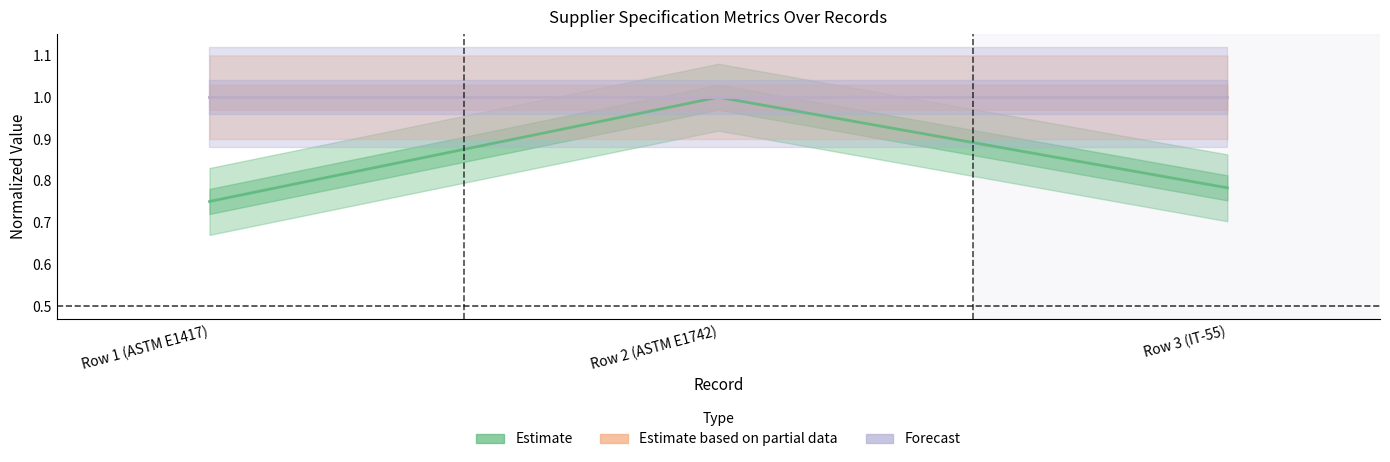

True or false: Estimate has a value of 0.5 at Row 1 (ASTM E1417).

False